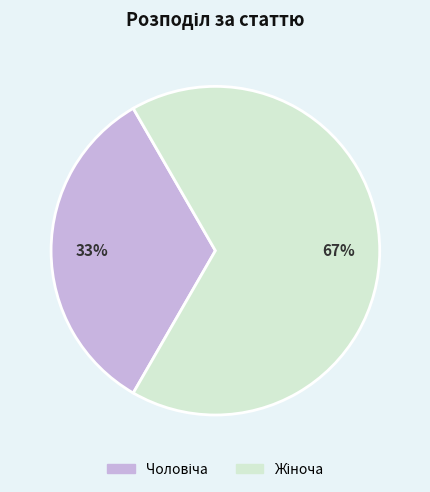

How many segments does this pie chart have?

2